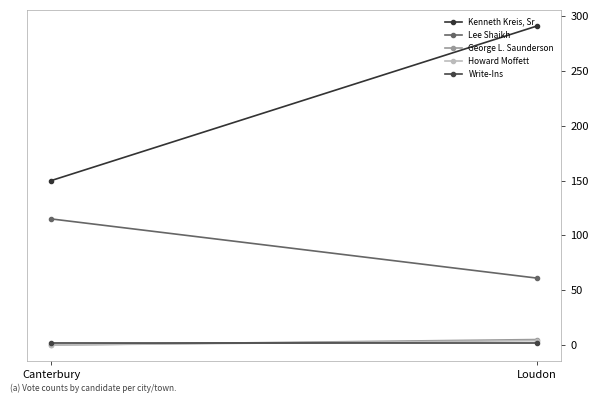

How many values in the Howard Moffett series are below 4?

1